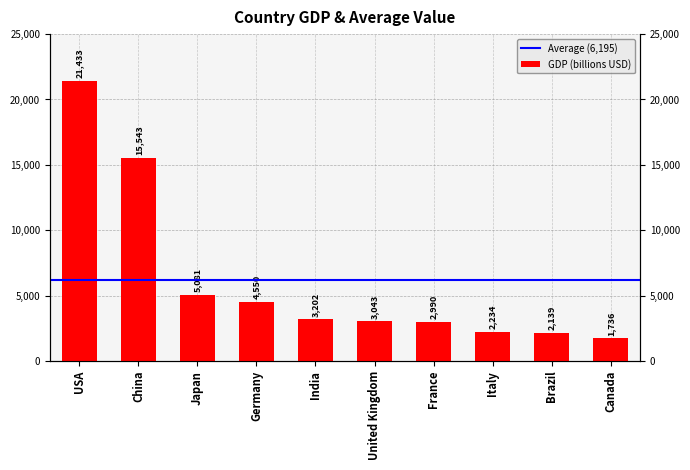

What is the change in value from Italy to Brazil?

-95